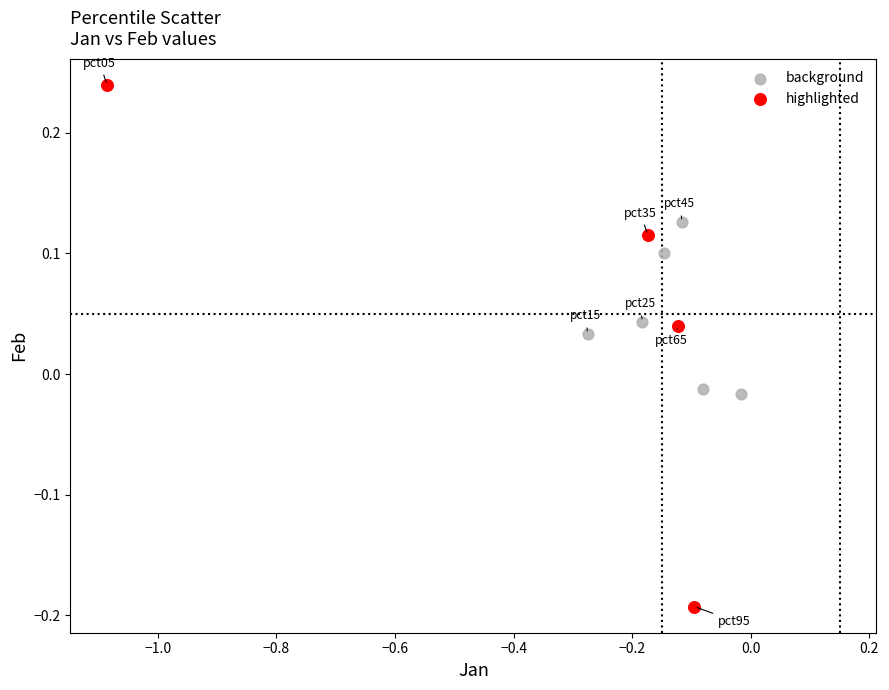

Which series contains the highest Y value?

highlighted